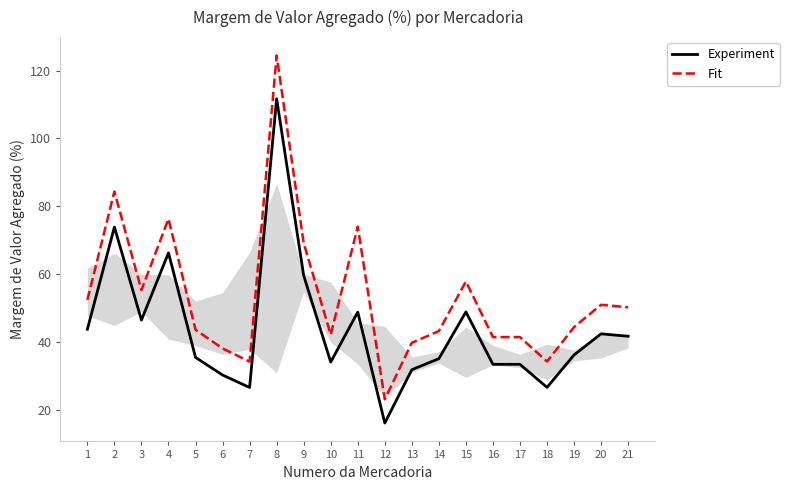

At which label does Experiment first exceed 36?

1